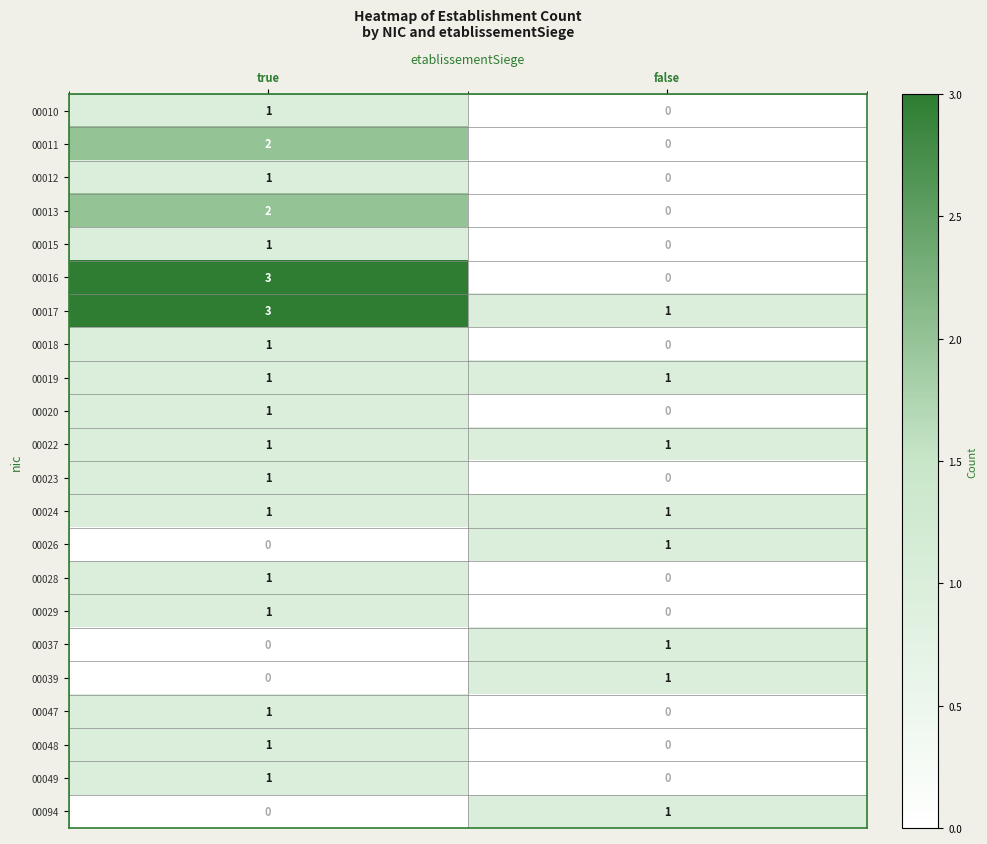

The value of 00039 at false is 1. True or false?

True